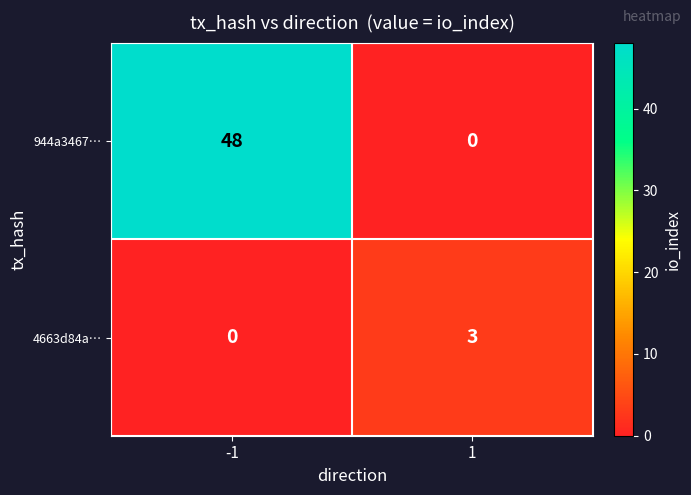

Is the value of 4663d84a… at -1 greater than the value of 944a3467… at -1?

No